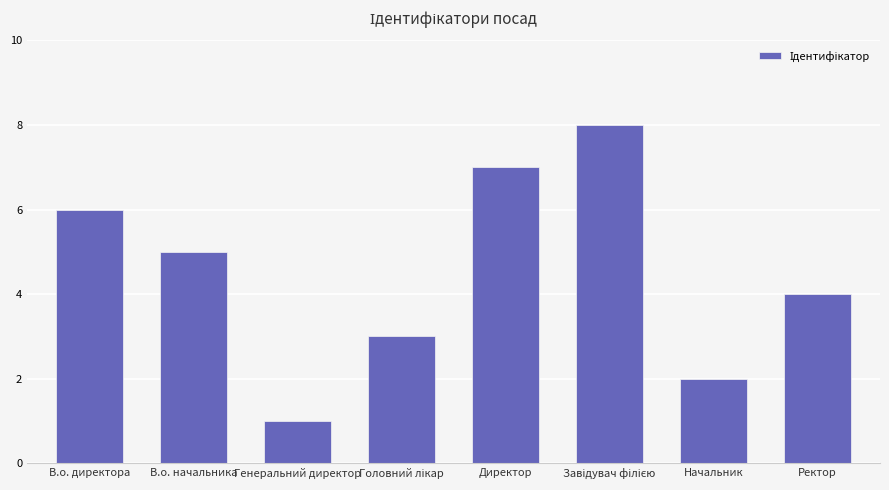

True or false: the data shows 1 at Генеральний директор.

True